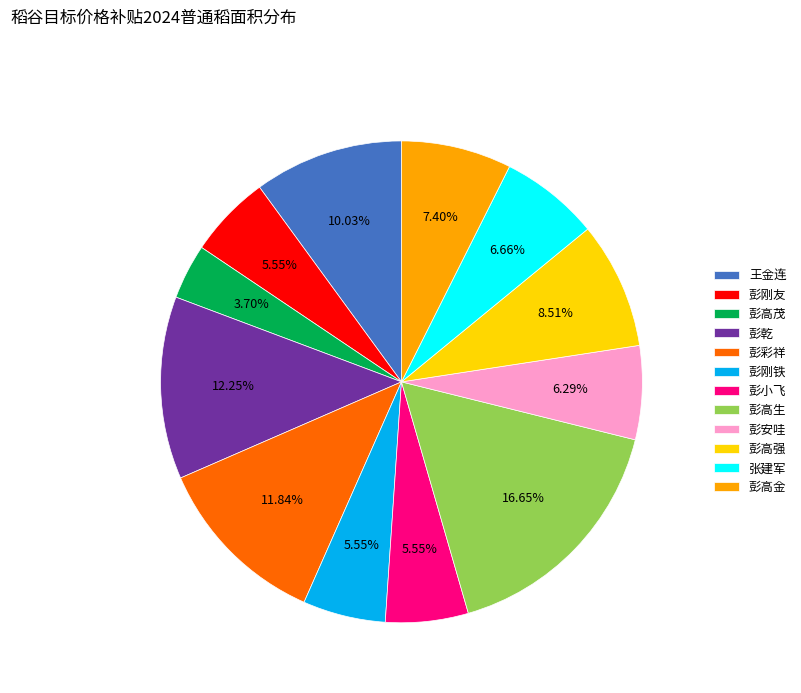

Which slice is the largest?

彭高生